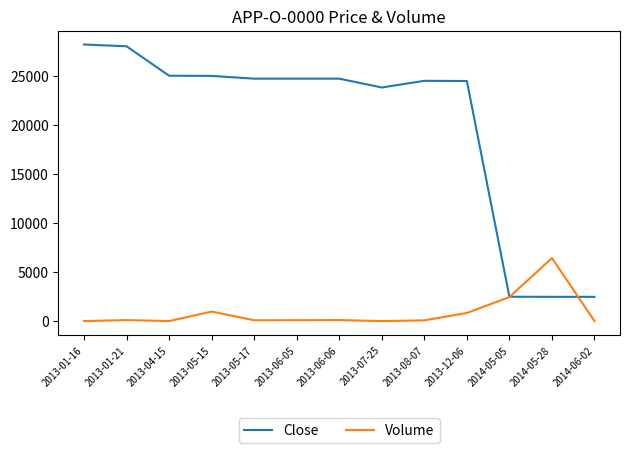

Is the value of Close at 2014-06-02 greater than the value of Volume at 2013-08-07?

Yes